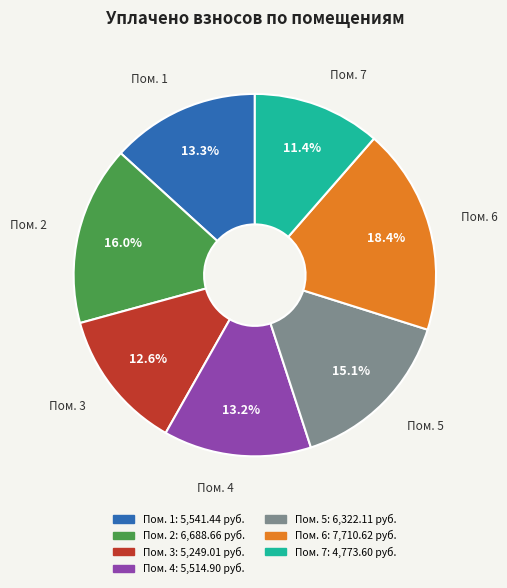

Is there a majority slice in this chart?

No